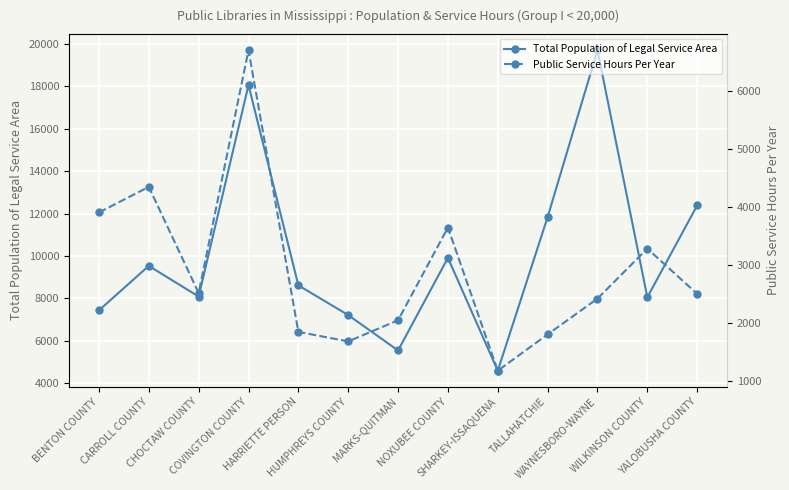

What is the average value of the Public Service Hours Per Year series?

2908